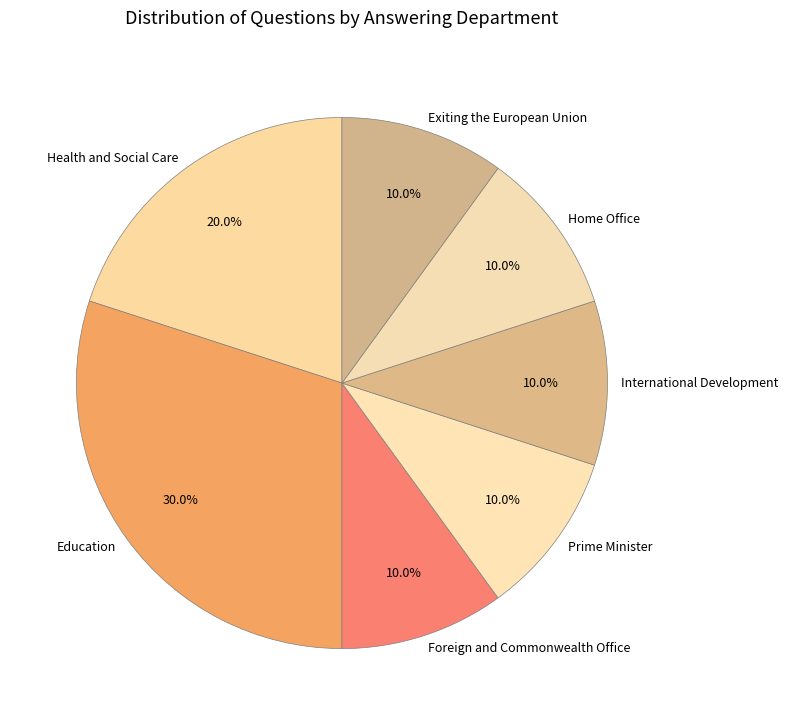

The Foreign and Commonwealth Office slice represents 10% of the pie. True or false?

True